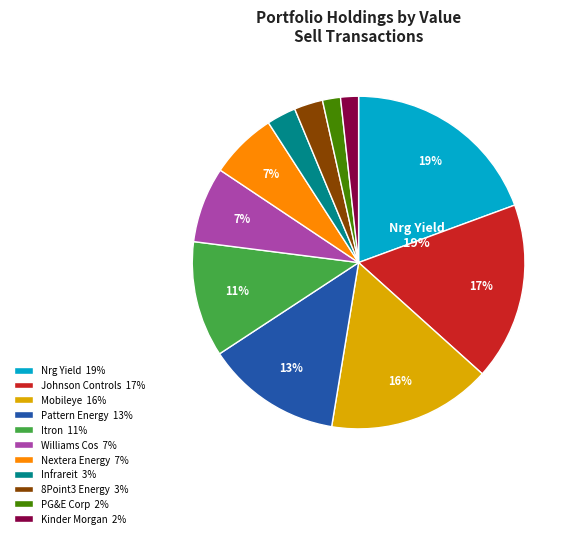

Which category has the smallest portion of the pie?

Kinder Morgan Inc